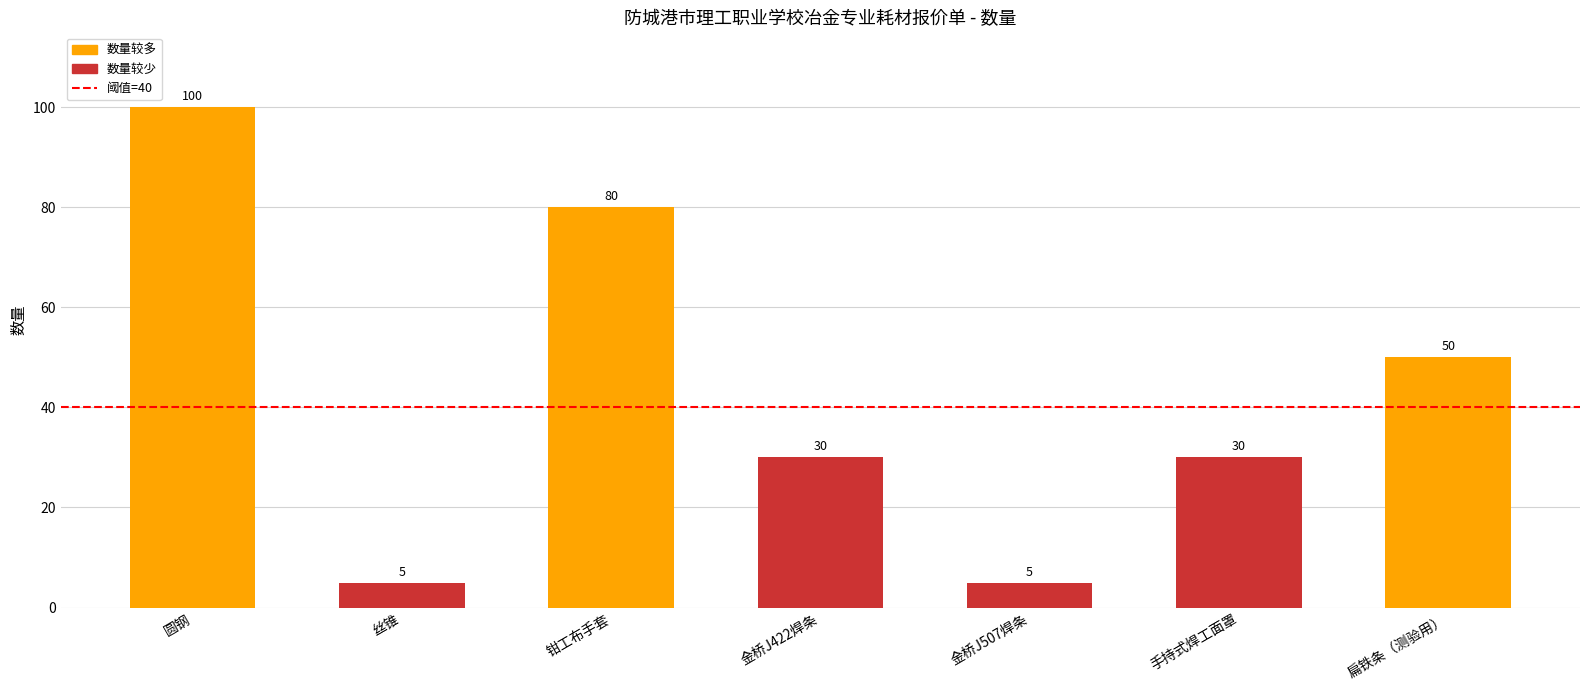

What is the label of the 1st bar from the left?

圆钢